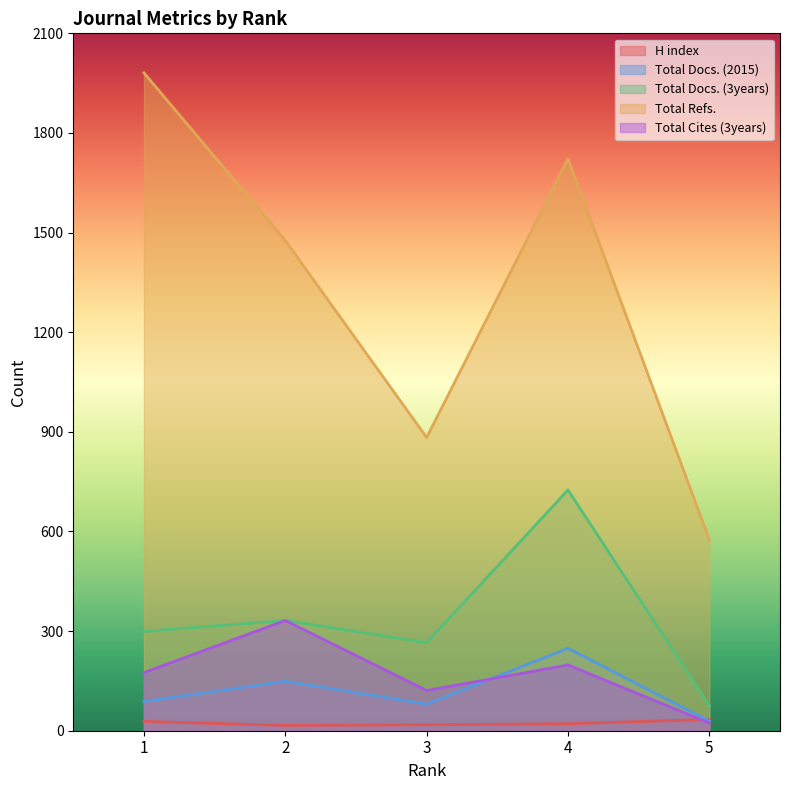

What value does the H index series have at 2?

16